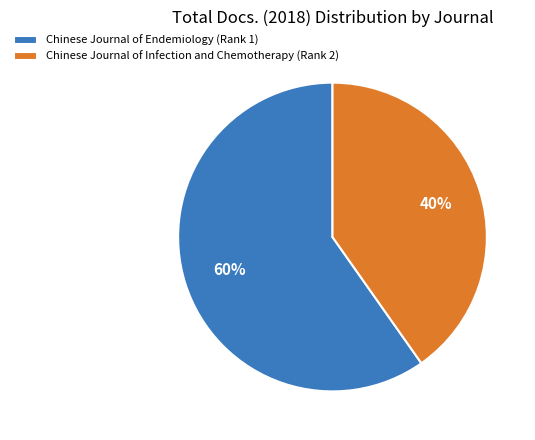

Rank the categories by value from lowest to highest.

Chinese Journal of Infection and Chemotherapy (Rank 2), Chinese Journal of Endemiology (Rank 1)